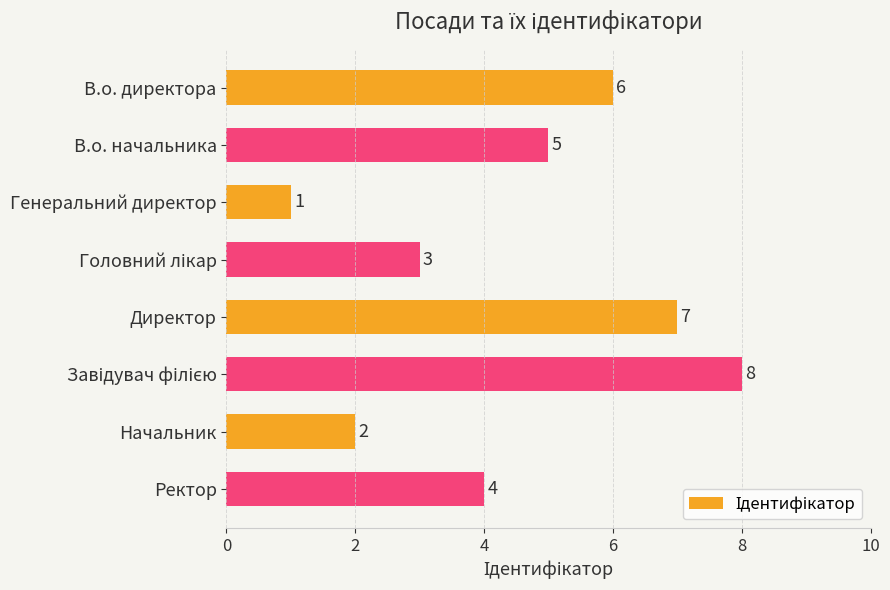

Reading bottom to top, list all the values displayed in this chart.

4	2	8	7	3	1	5	6